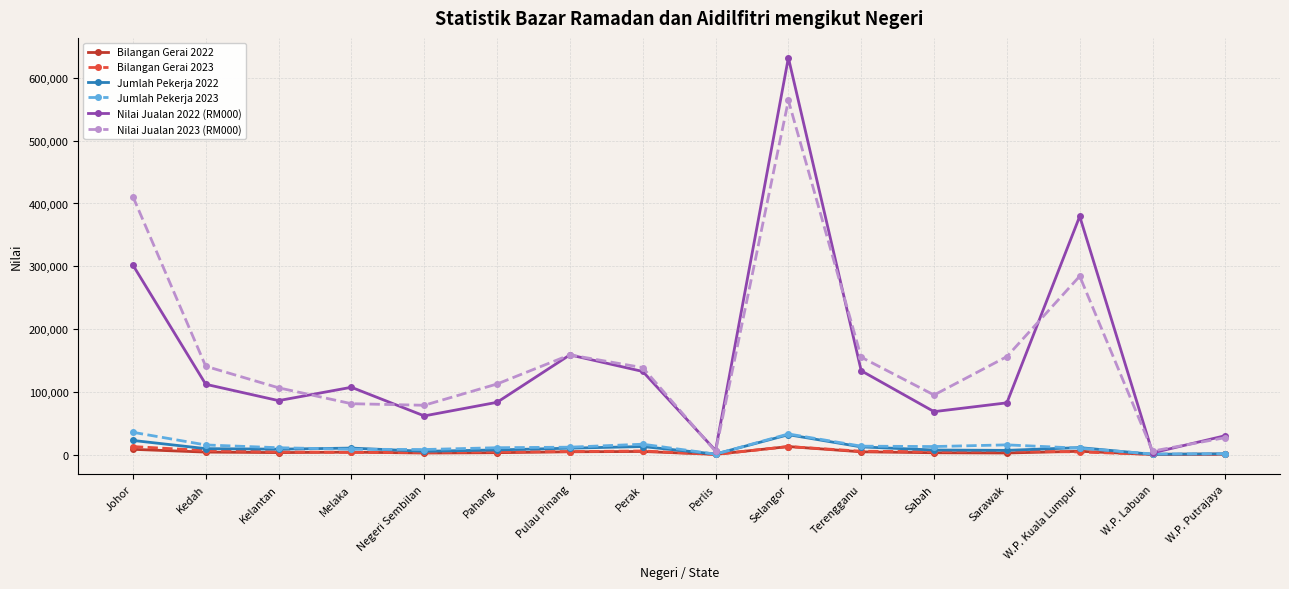

What is the difference between the maximum and minimum values in the Bilangan Gerai 2023 series?

12462.0